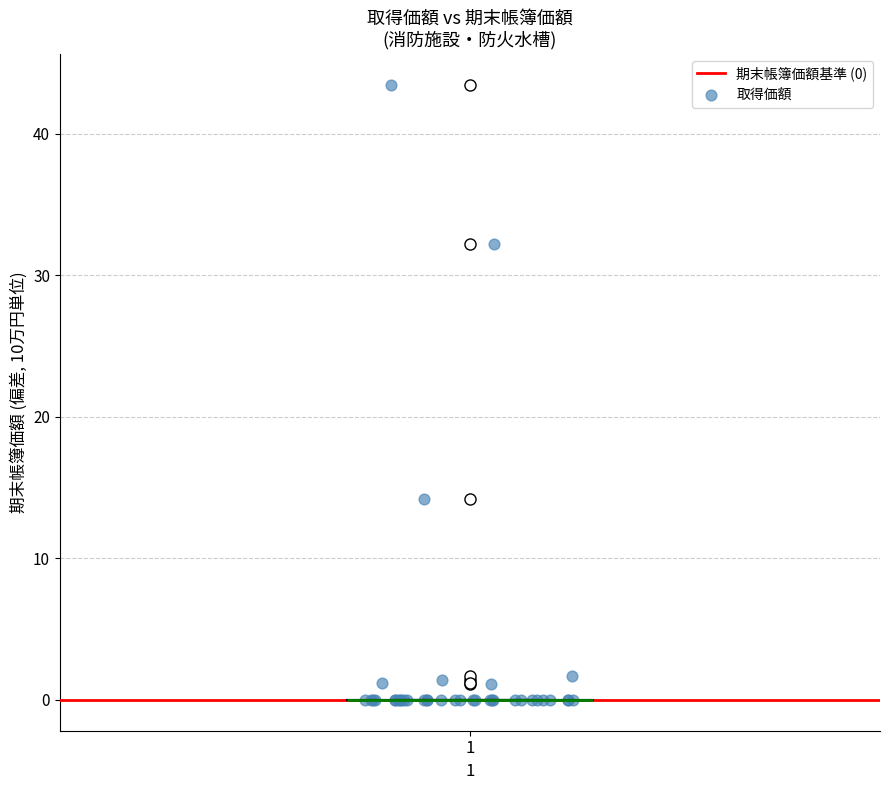

What Y value in the scatter plot is closest to 21?

14.2